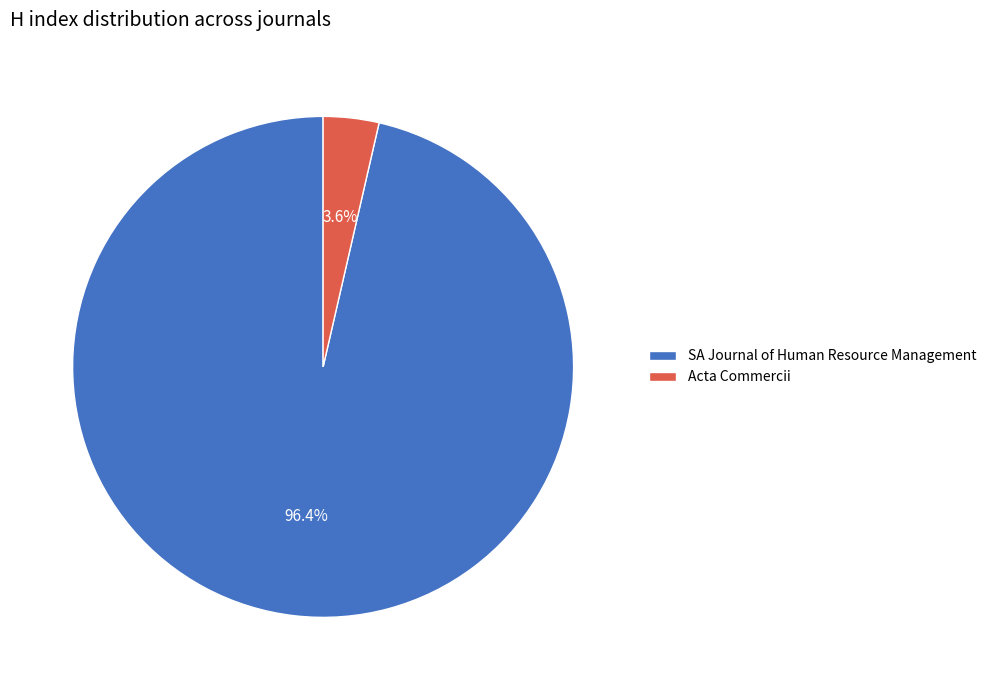

Do SA Journal of Human Resource Management and Acta Commercii together represent more than half of the pie?

Yes